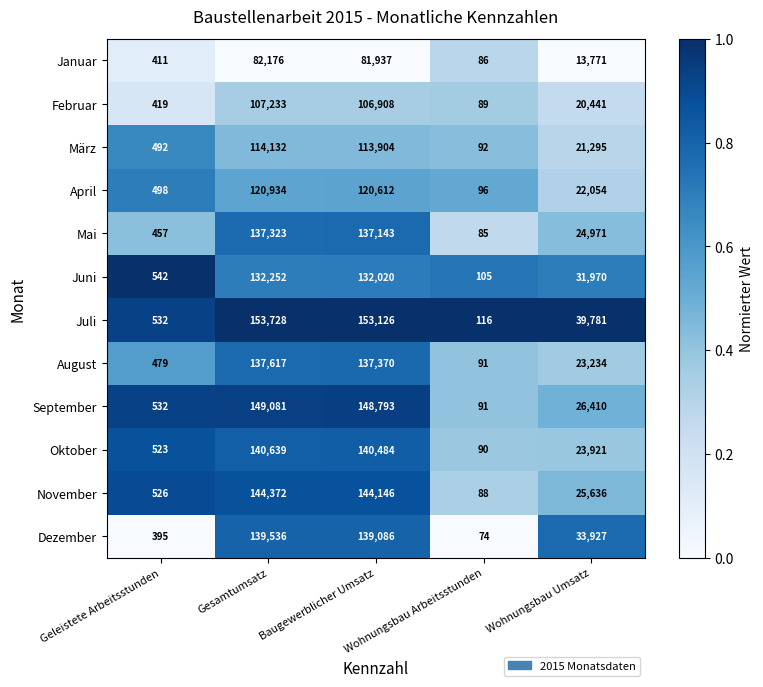

What is the total value across all series at Geleistete Arbeitsstunden?

5806